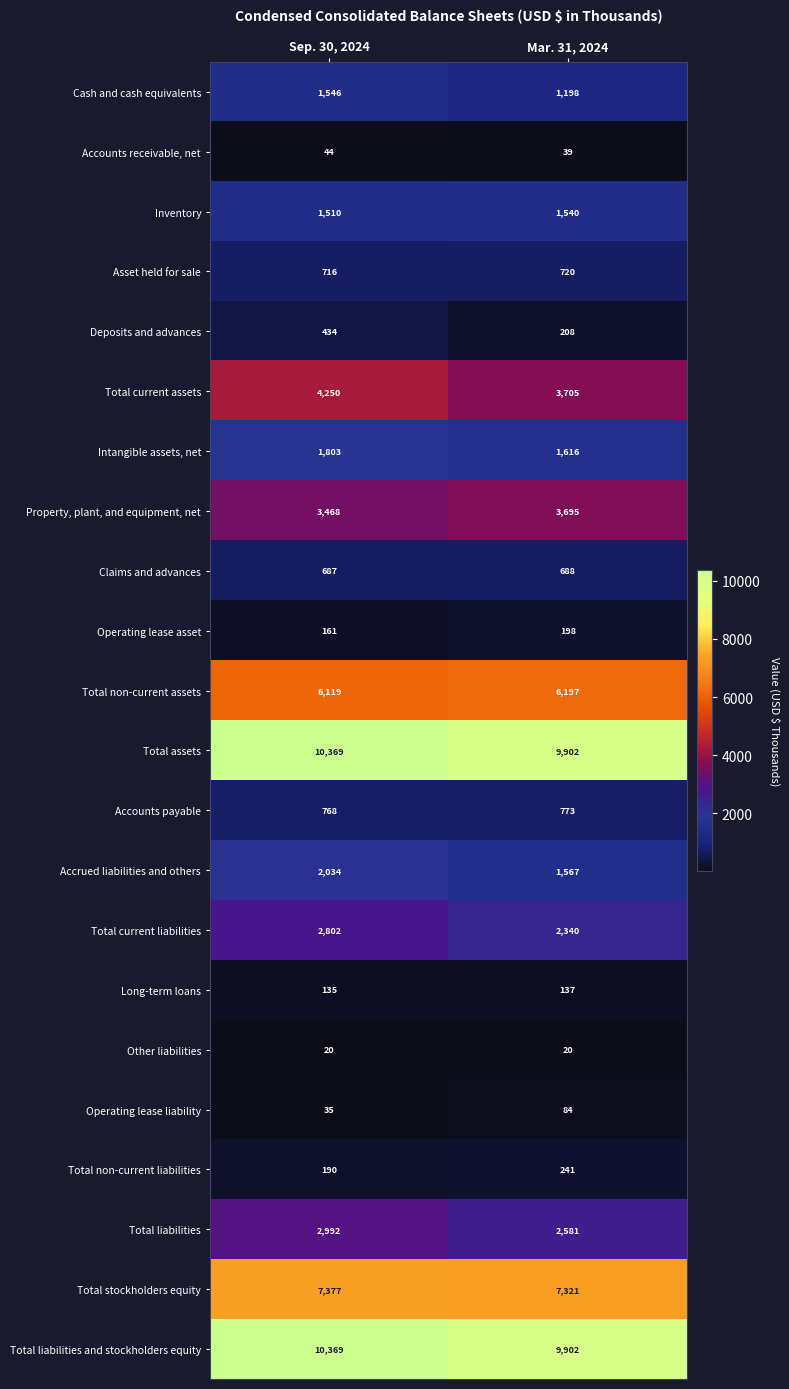

At which label is Claims and advances closest to 687?

Sep. 30, 2024